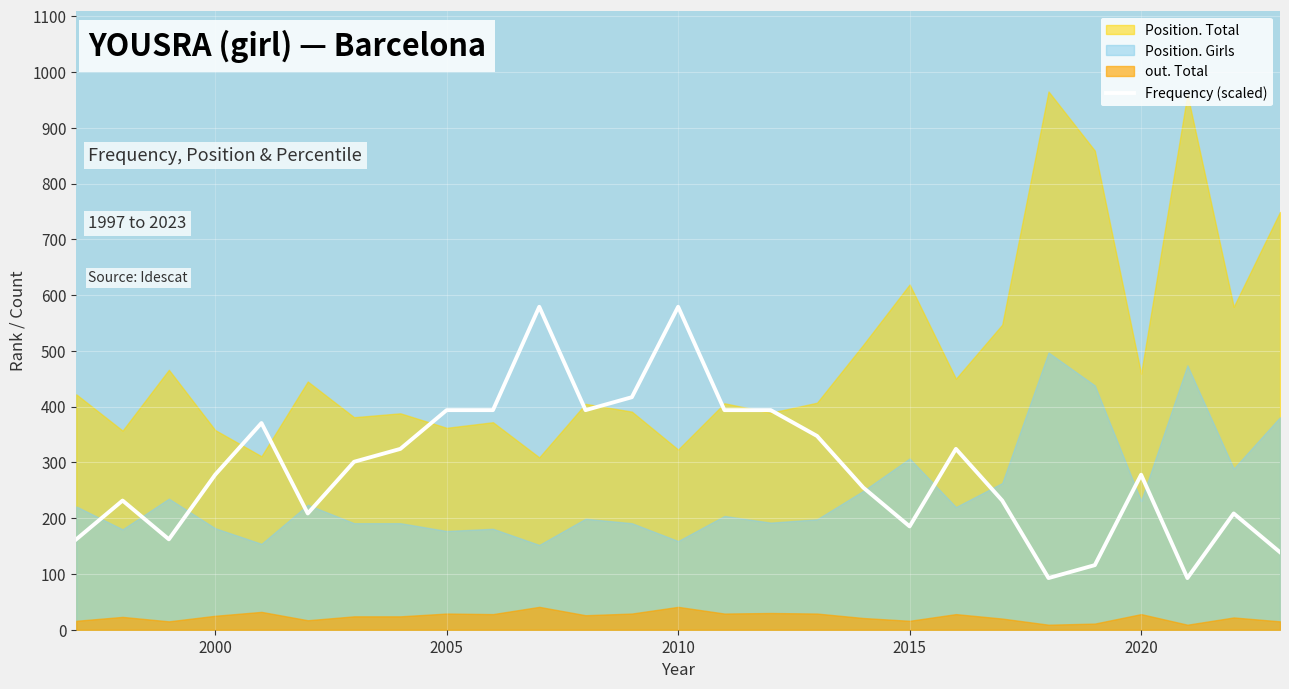

What is the average value?

290.8